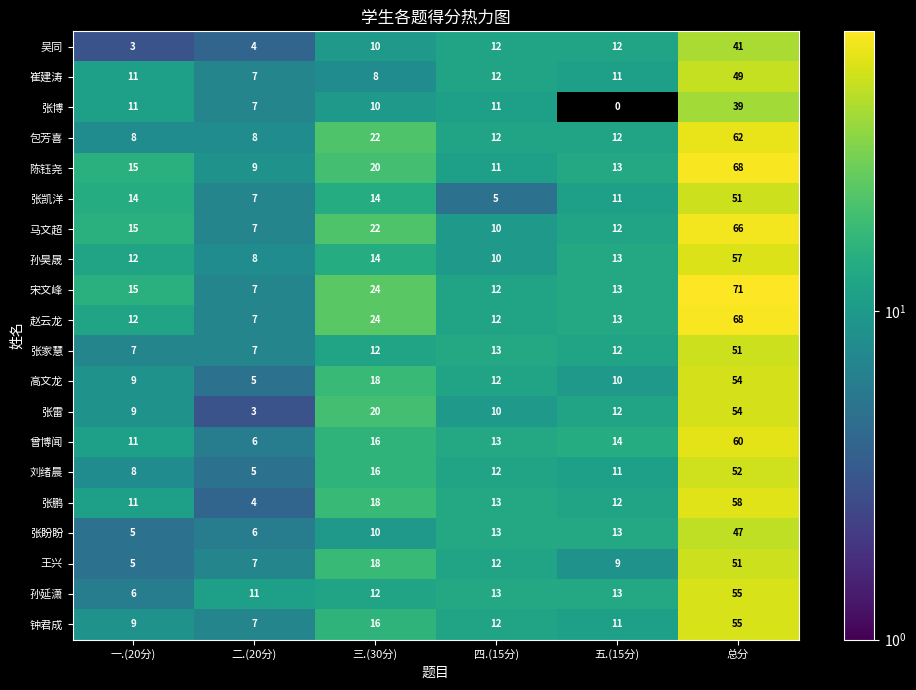

Is it true that 张鹏 equals 4 at 二.(20分)?

True